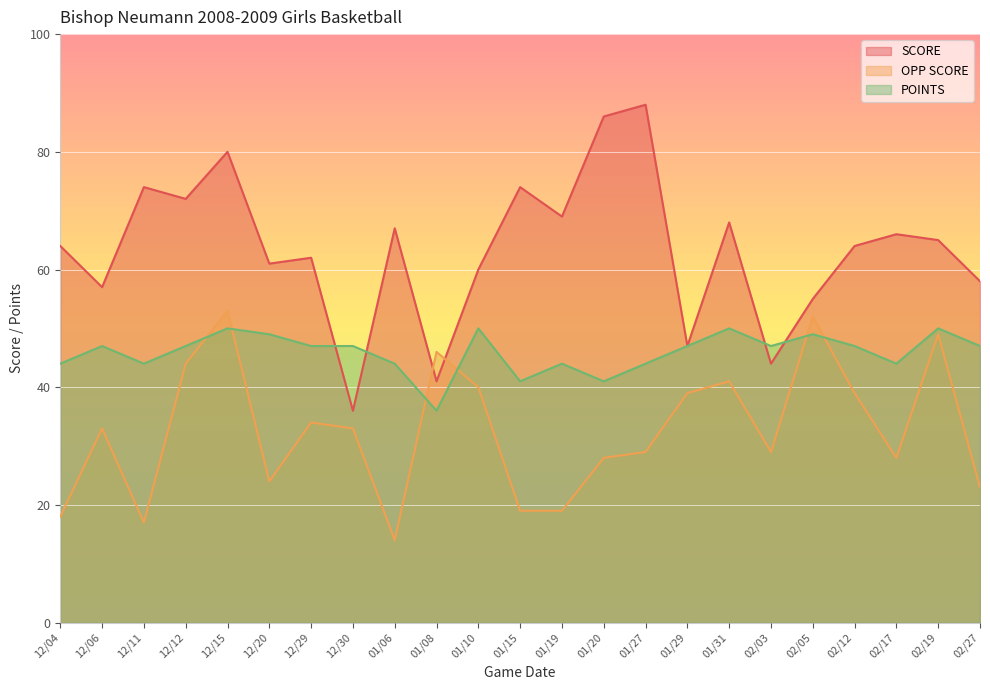

How many lines are shown in the chart?

3